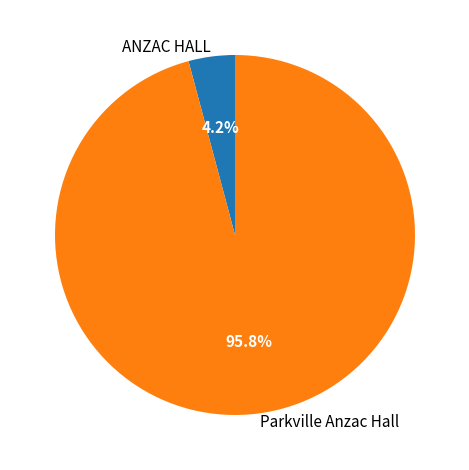

Which slice is the smallest?

ANZAC HALL